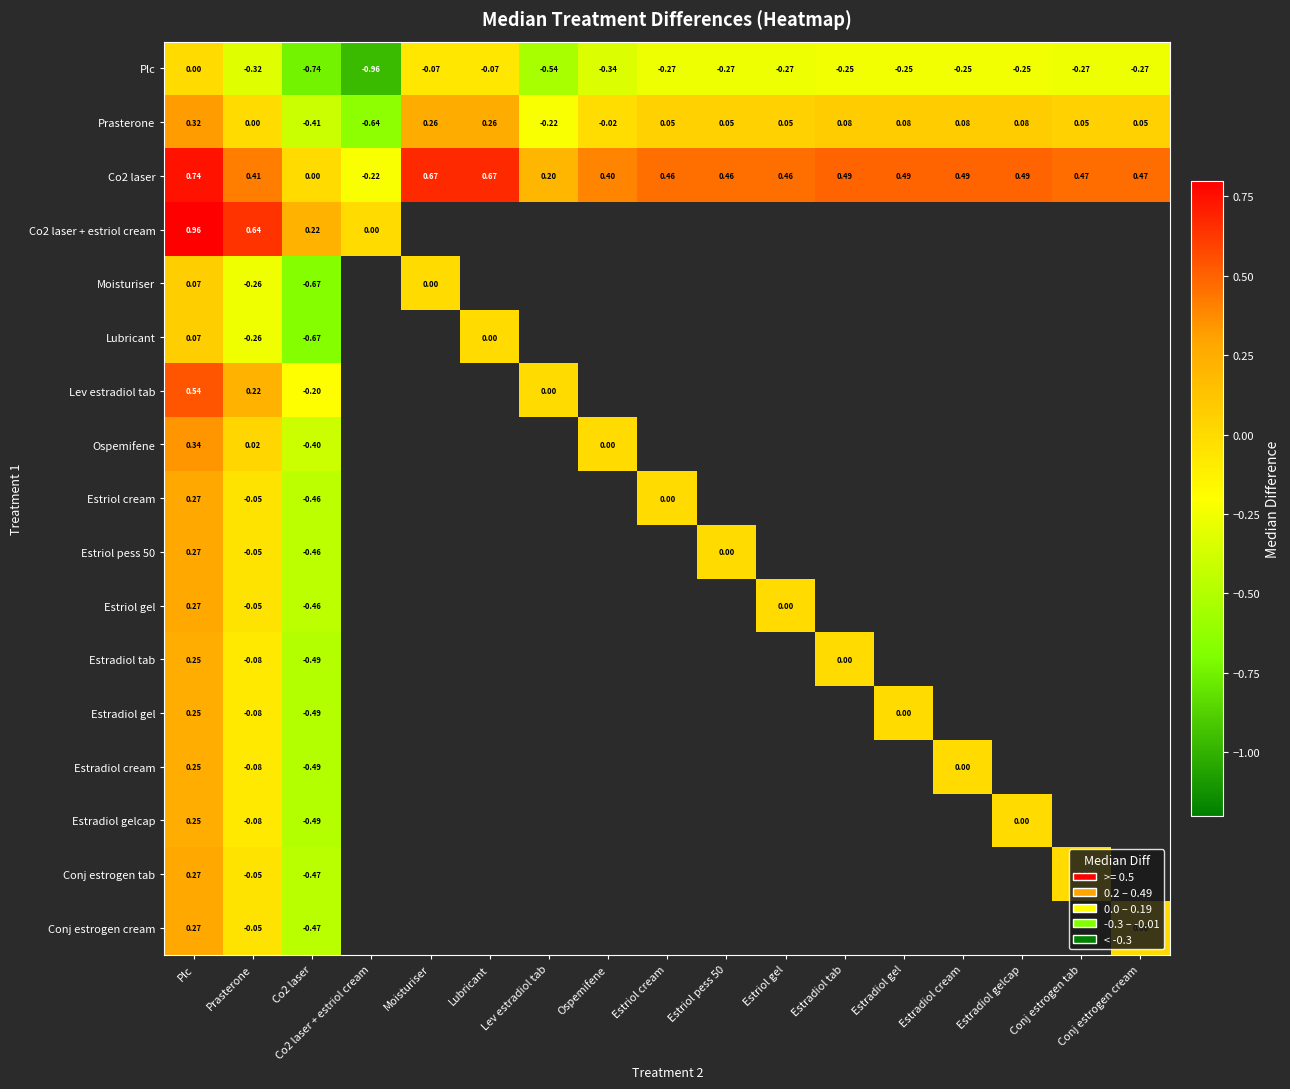

Which label corresponds to the largest value in the chart?

Plc